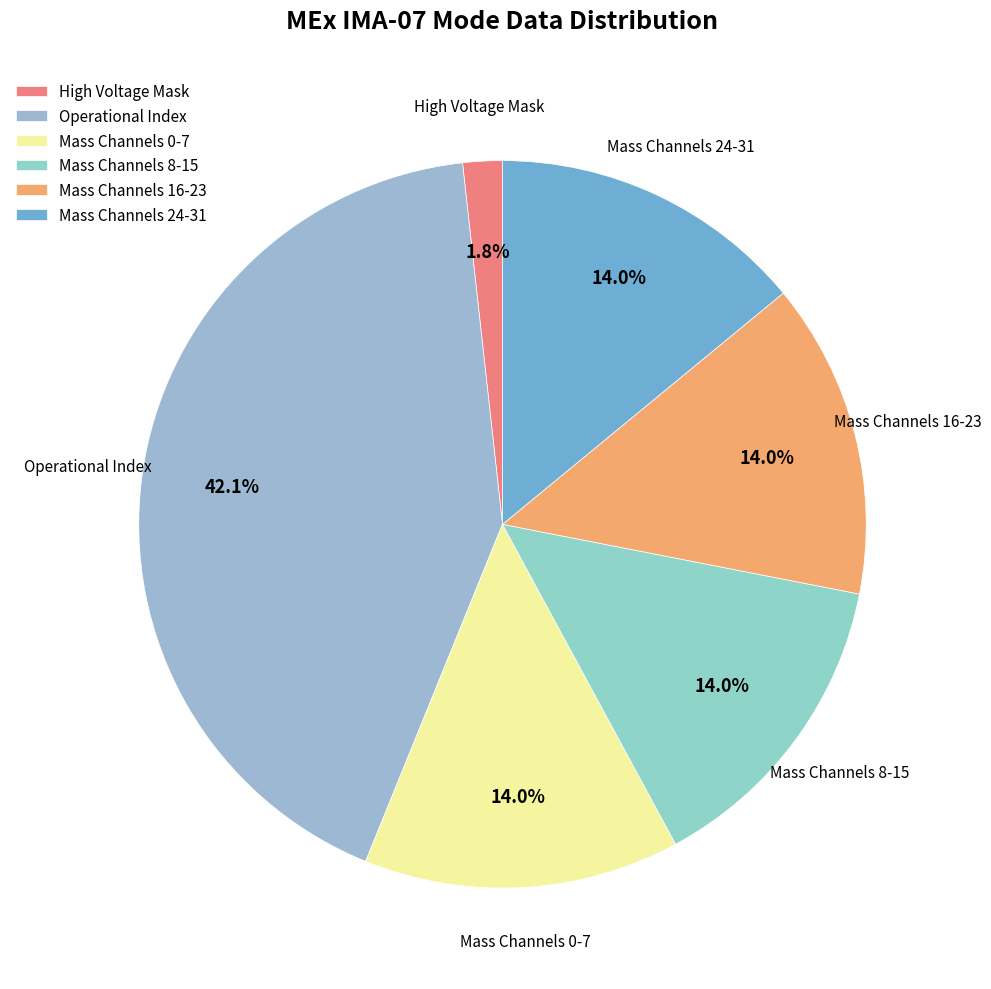

Does Mass Channels 24-31 represent more than half of the total?

No